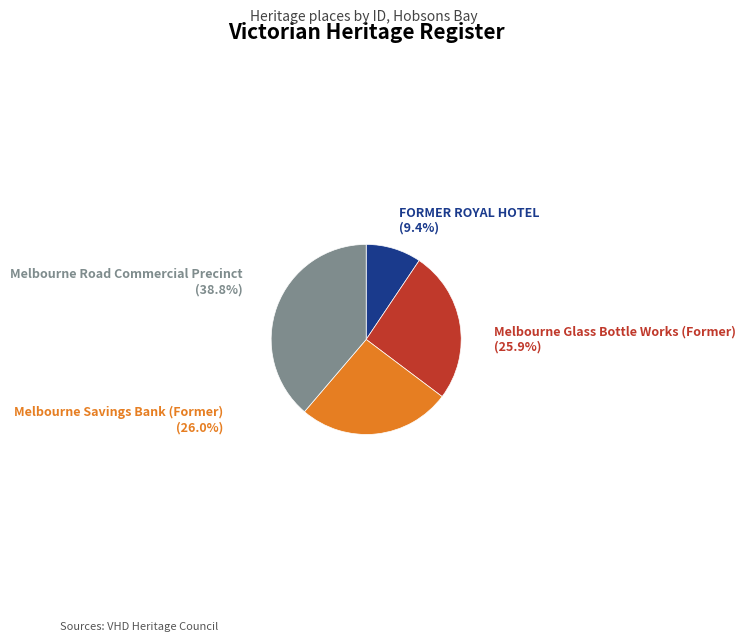

To the nearest percent, what portion does Melbourne Glass Bottle Works (Former) represent?

26%